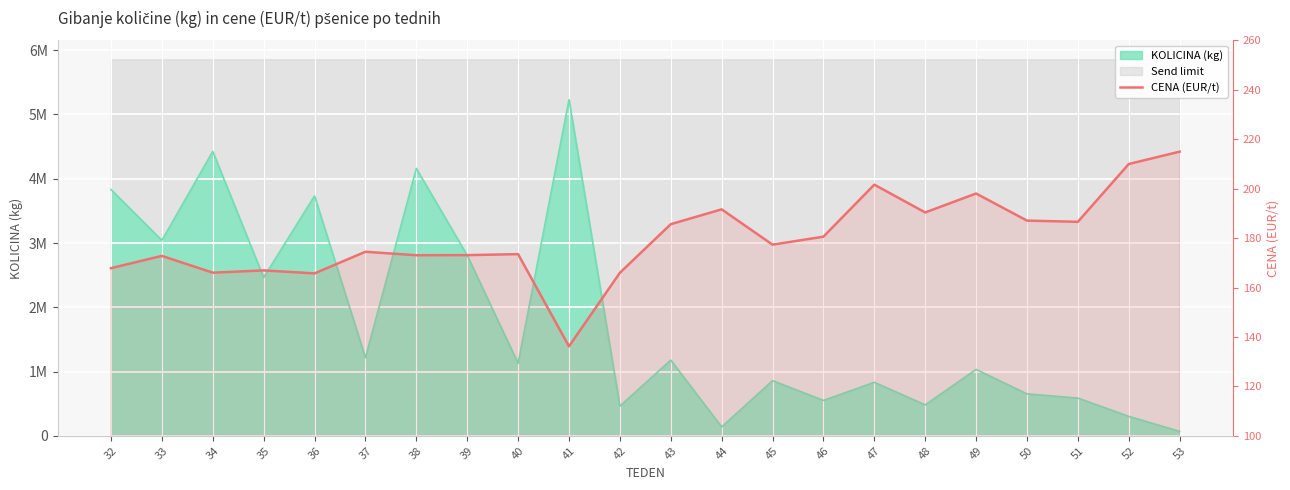

What is the value of the 2nd point from the left?

172.8